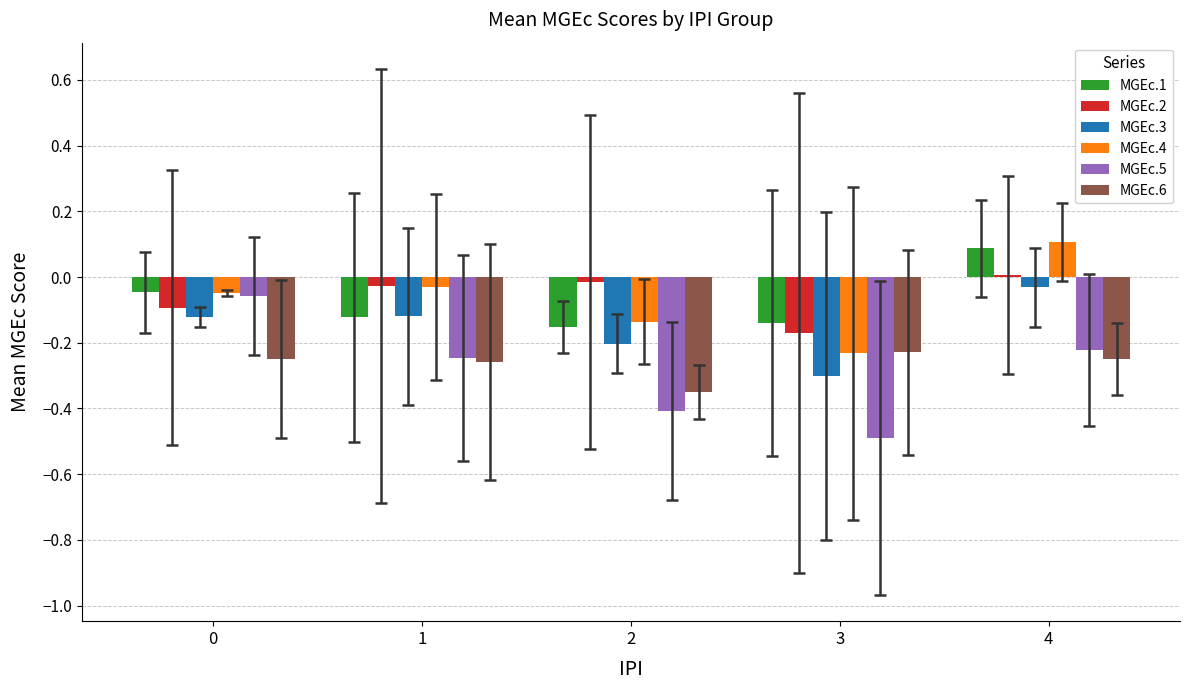

Is it true that MGEc.5 equals -0.2 at 1?

True